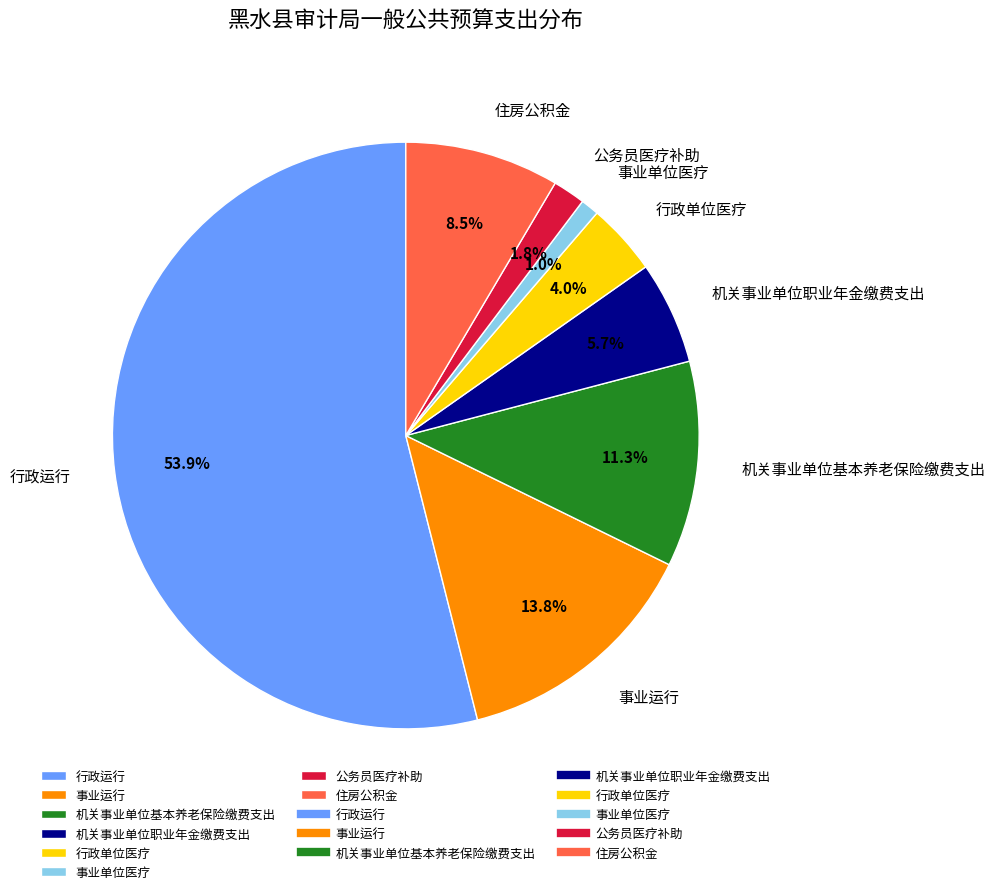

Is the sum of 行政运行 and 公务员医疗补助 greater than half?

Yes